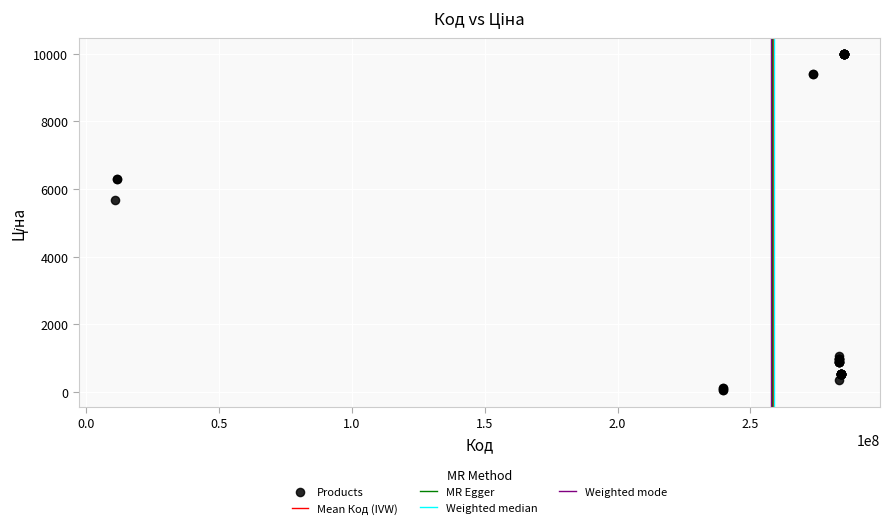

What Y value in the scatter plot is closest to 5016?

5673.8